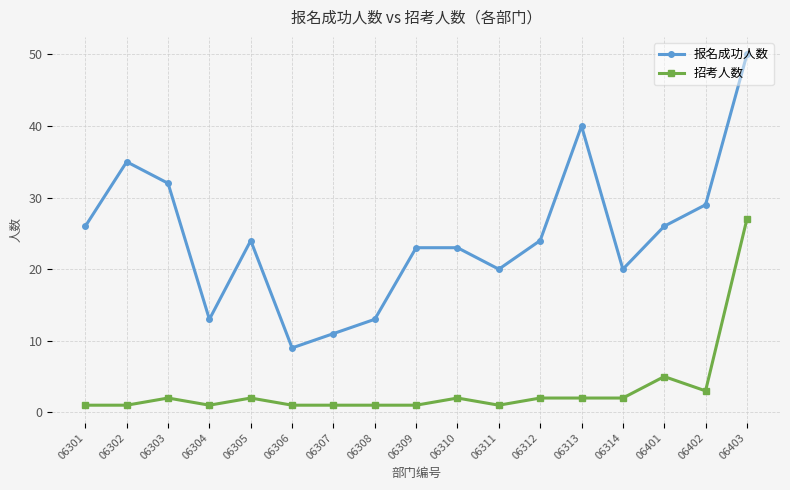

Reading right to left, transcribe all the data shown in this chart.

报名成功人数: 06403=50	06402=29	06401=26	06314=20	06313=40	06312=24	06311=20	06310=23	06309=23	06308=13	06307=11	06306=9	06305=24	06304=13	06303=32	06302=35	06301=26
招考人数: 06403=27	06402=3	06401=5	06314=2	06313=2	06312=2	06311=1	06310=2	06309=1	06308=1	06307=1	06306=1	06305=2	06304=1	06303=2	06302=1	06301=1